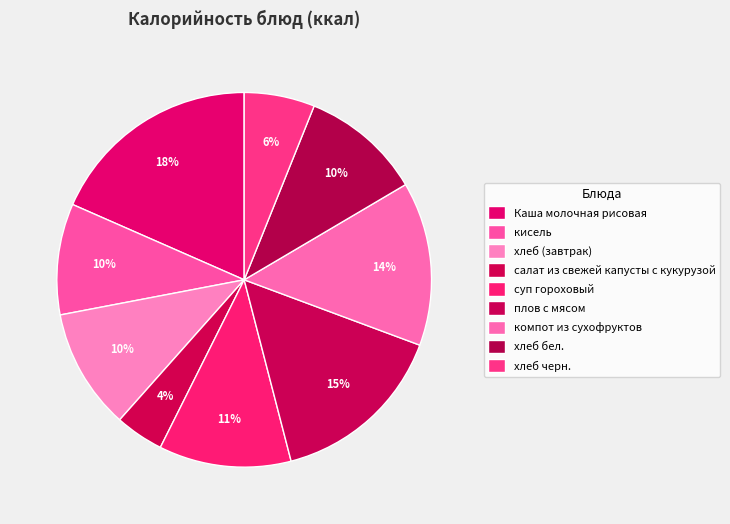

Does кисель account for over 50% of the chart?

No